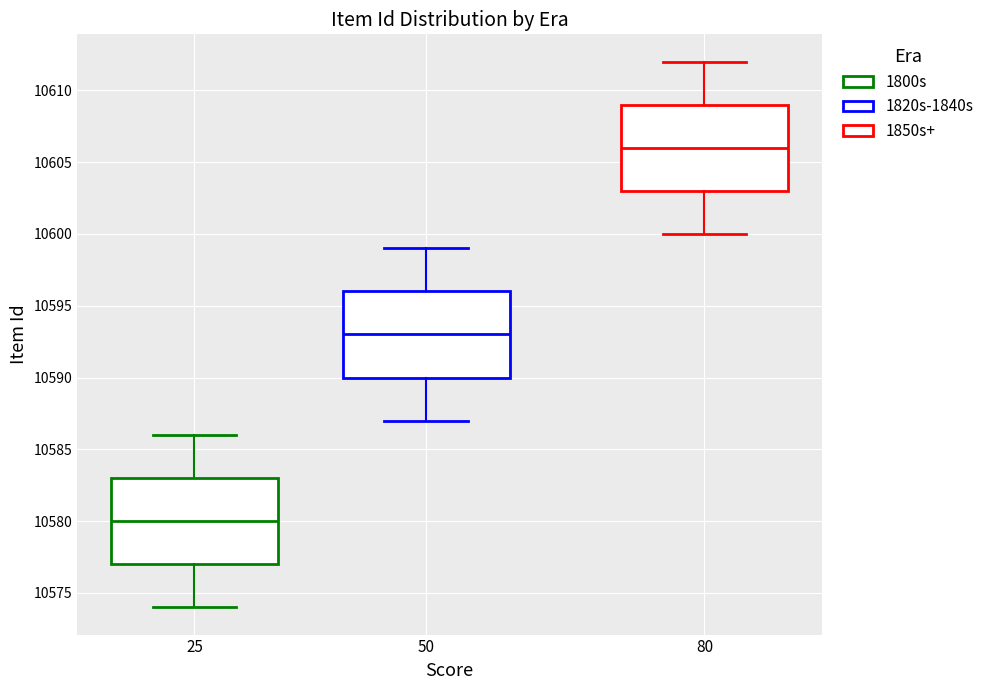

Reading left to right, transcribe this box plot: for each box, give where its median line is, the range the box spans, and where its two whiskers end, as read against the y-axis. The values are not printed on the chart, so give them approximately, as read against the axis.

25: median 10580, box 10577 to 10583, whiskers 10574 to 10586
50: median 10593, box 10590 to 10596, whiskers 10587 to 10599
80: median 10606, box 10603 to 10609, whiskers 10600 to 10612